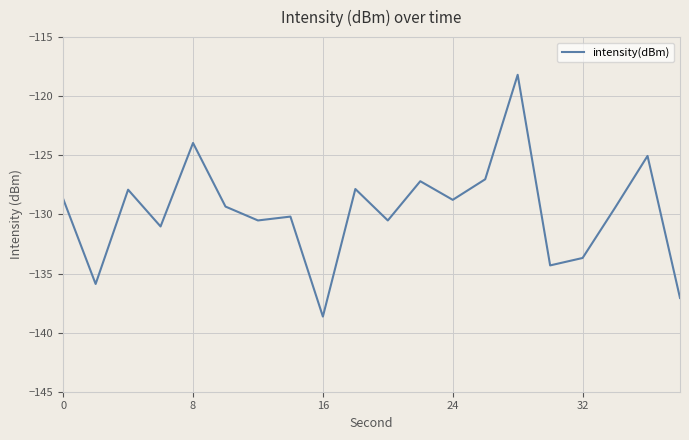

What is the greatest value displayed?

-118.2